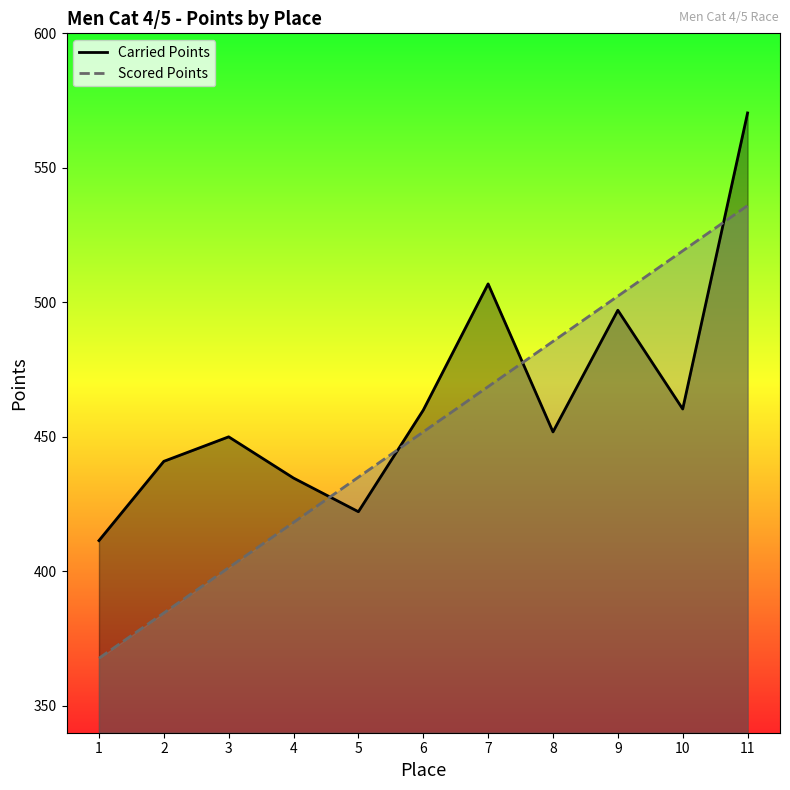

Which series has the largest range (max minus min)?

Scored Points